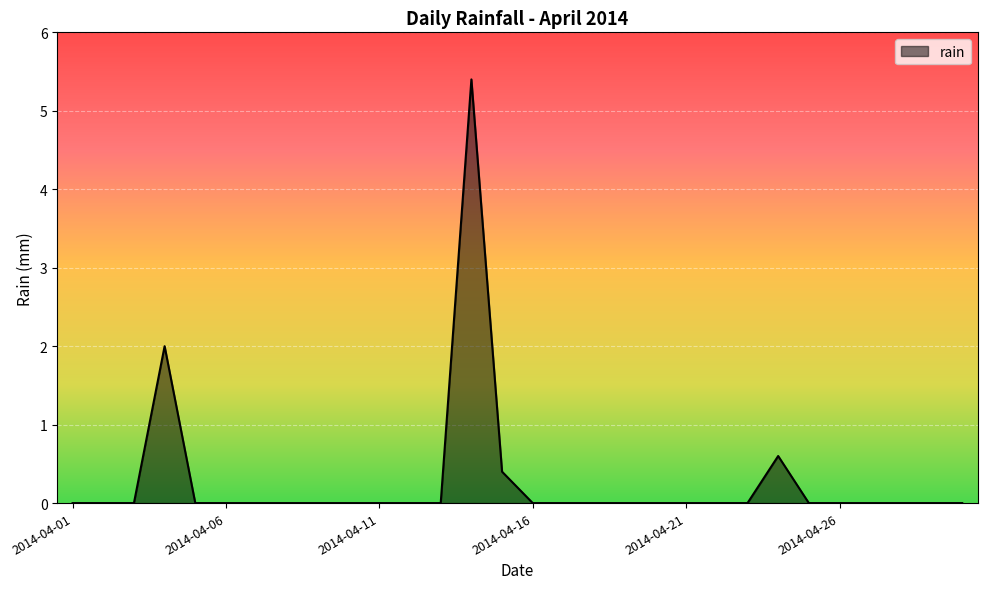

How many categories are shown in the chart?

30